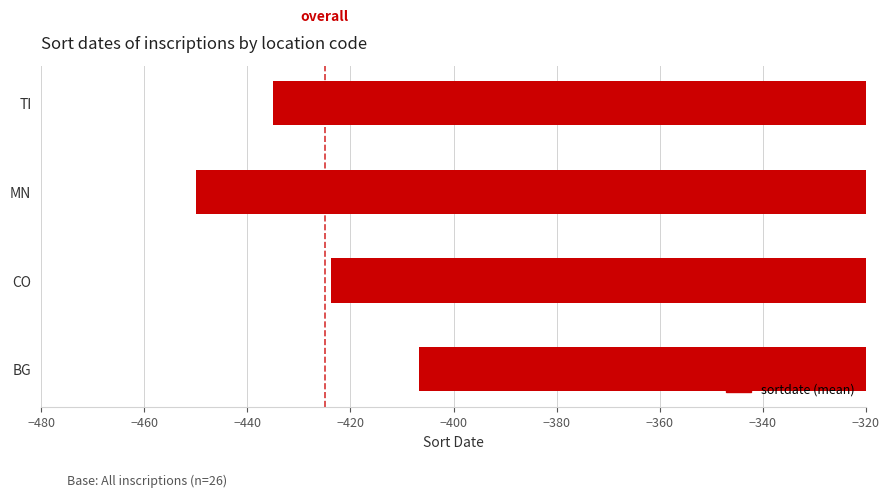

What value does the data have at CO?

-423.7